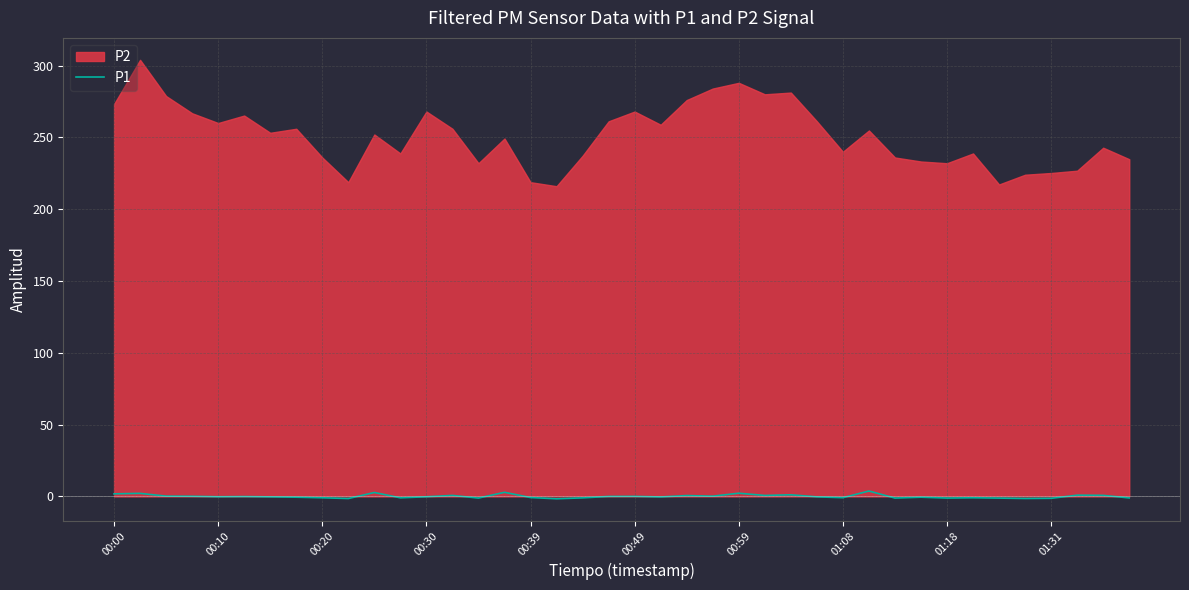

The chart shows a value of -2.2 at 01:31. True or false?

False